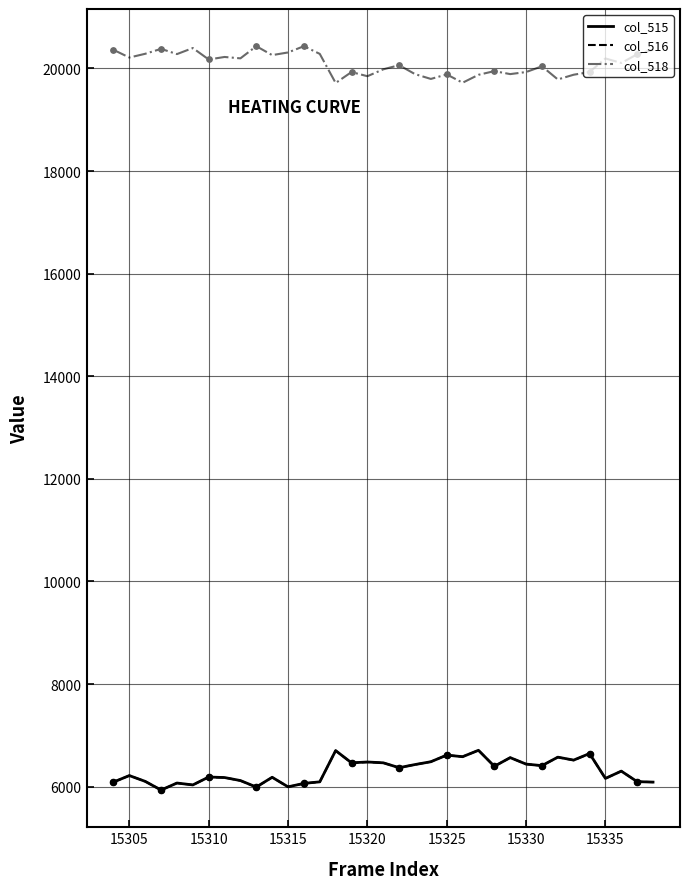

What is the highest value of the col_518 series?

20433